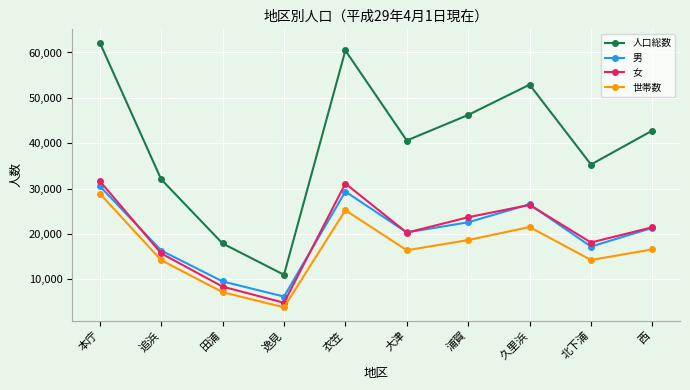

What is the approximate value of 女 at 浦賀?

23665